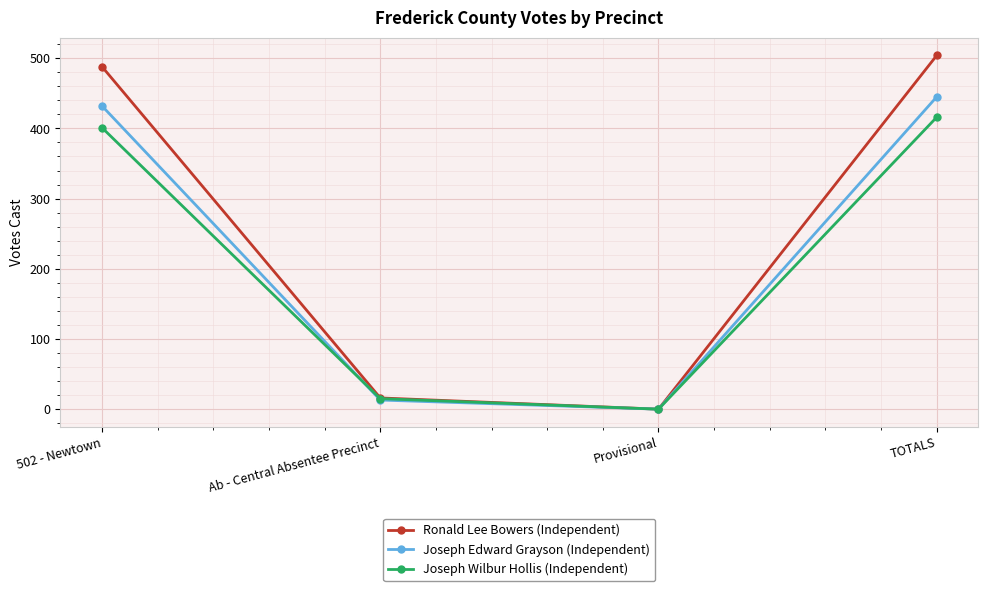

True or false: Joseph Wilbur Hollis (Independent) has more than 1 interior local peaks.

False